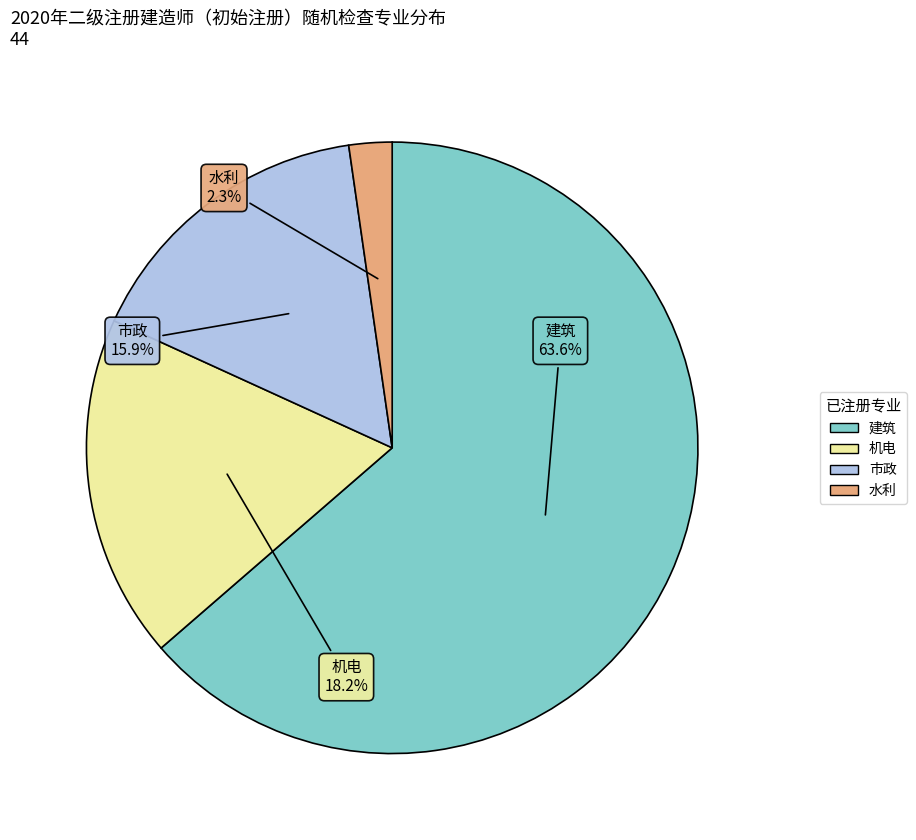

True or false: 机电 accounts for 30% of the total.

False